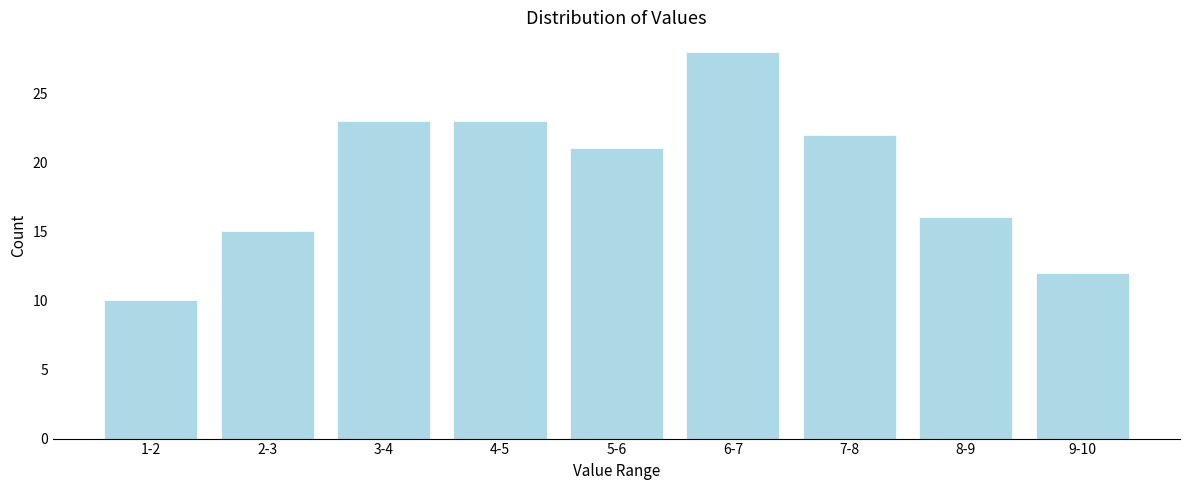

Reading left to right, list all the values displayed in this chart.

1-2=10	2-3=15	3-4=23	4-5=23	5-6=21	6-7=28	7-8=22	8-9=16	9-10=12